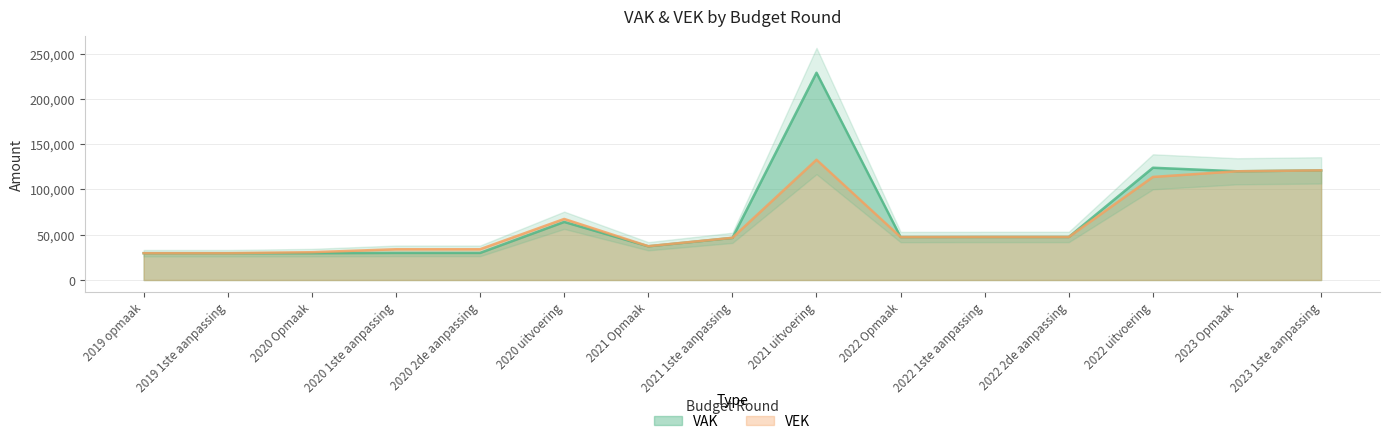

Reading left to right, transcribe all the data shown in this chart.

VAK: 29637	29637	29637	29925	29925	64138	37245	46524	228941	47454	47538	47538	124002	120103	121106
VEK: 29637	29637	30713	33979	33979	67450	37361	46640	132852	47454	47538	47538	113854	120103	121106